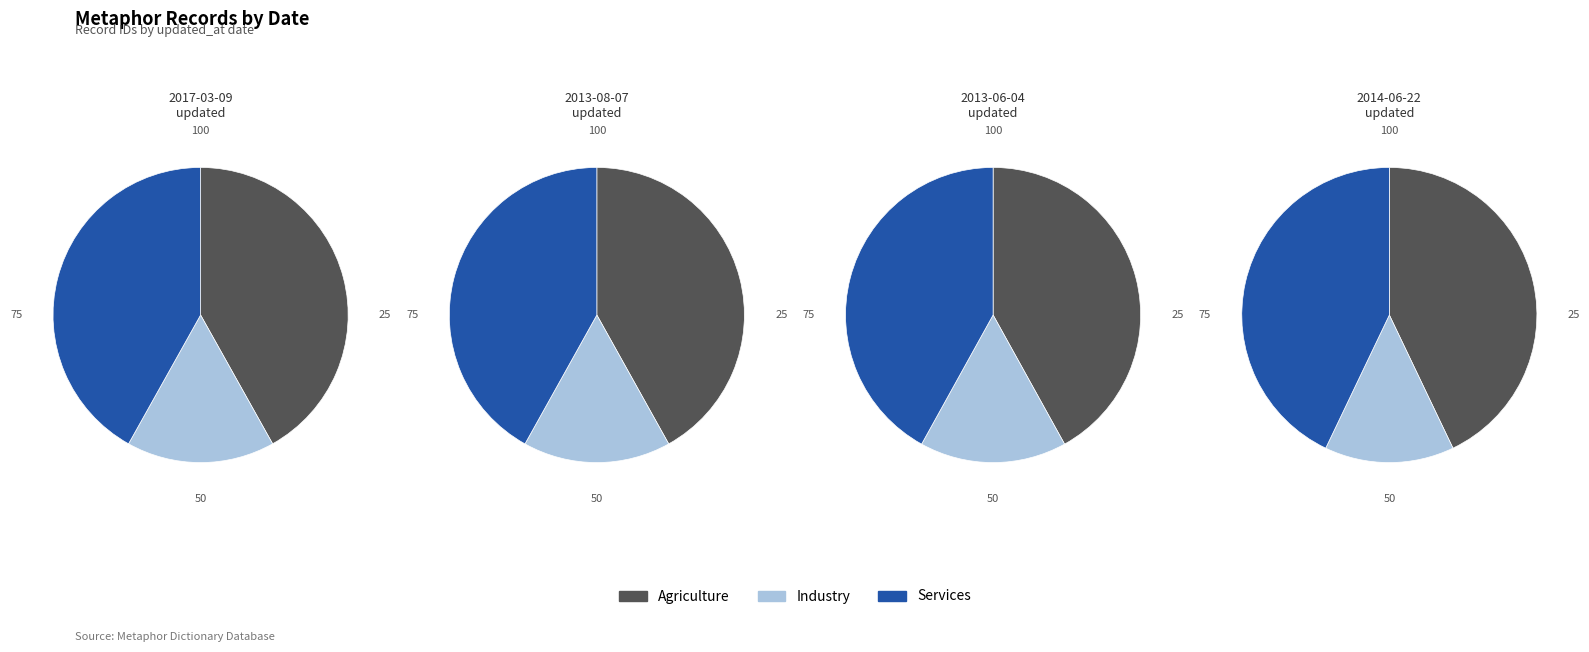

Combined, what portion of the pie is 2013-06-04 and 2017-03-09?

38.7%